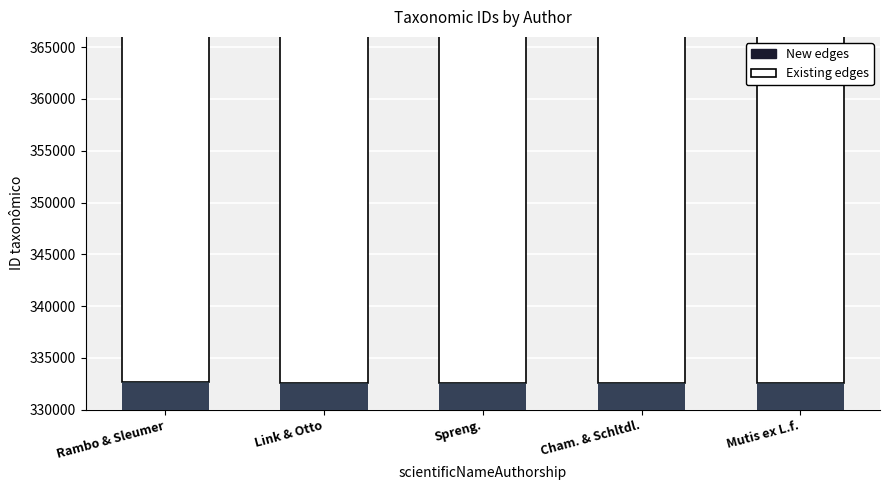

Rank the series by their average value, from highest to lowest.

Existing edges, New edges